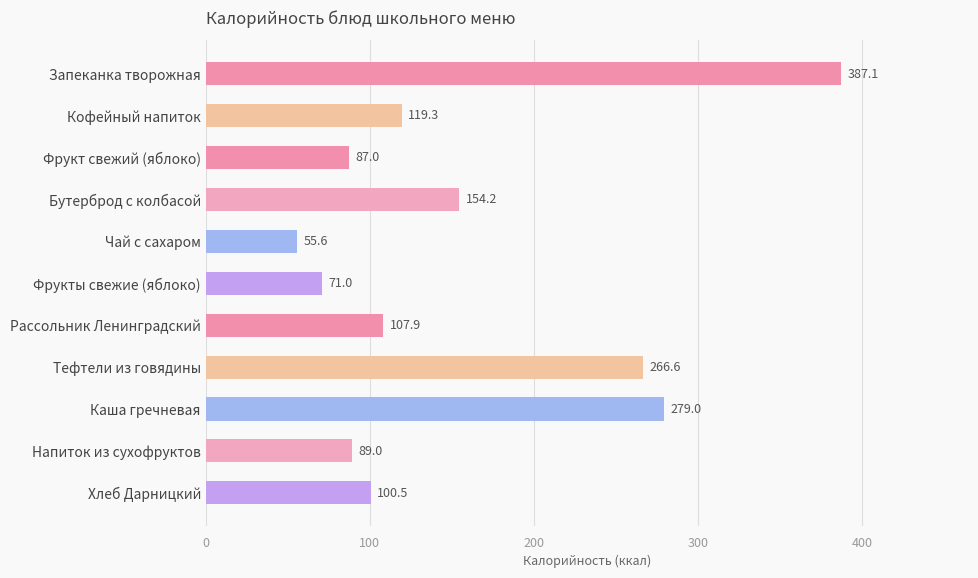

The value at Хлеб Дарницкий is 100.5. True or false?

True